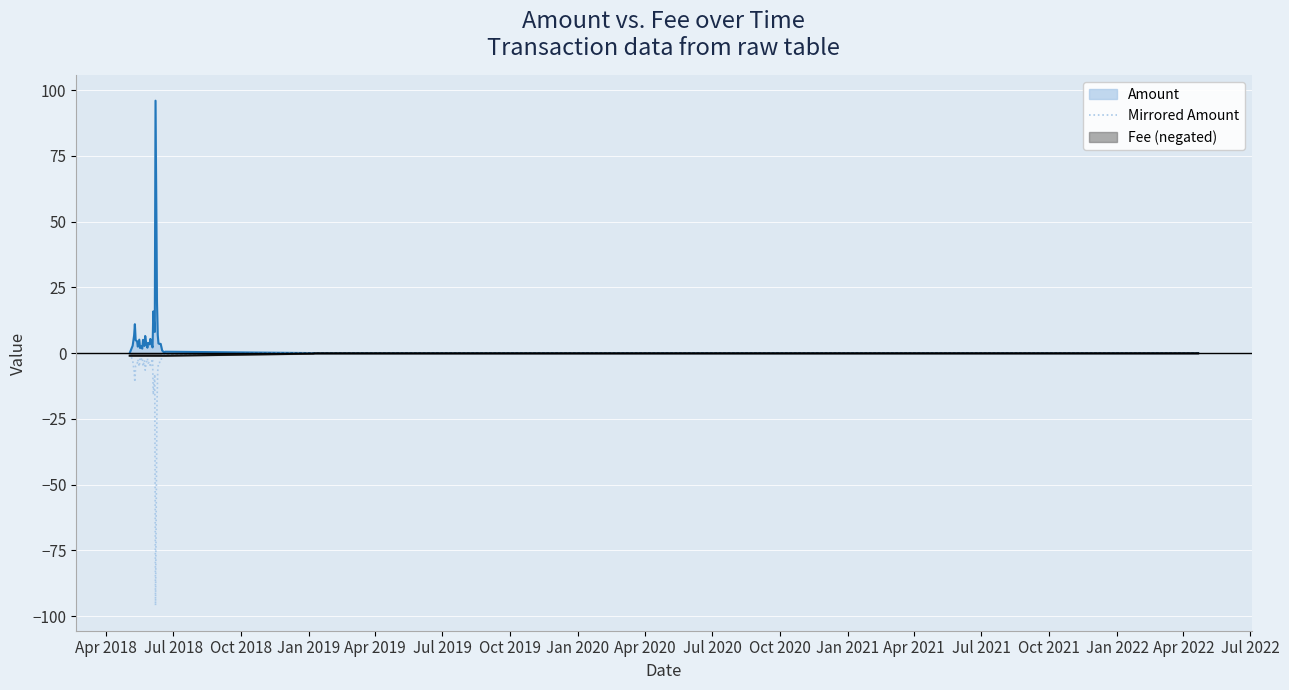

Reading left to right, what are all the values shown in this chart?

-0.0	-2.8	-6.8	-11.0	-4.9	-4.5	-2.4	-5.1	-1.9	-2.6	-1.7	-5.0	-2.7	-6.5	-4.5	-2.0	-3.8	-3.3	-5.4	-4.2	-2.2	-15.9	-8.0	-96.0	-19.2	-7.0	-3.6	-3.5	-3.5	-1.0	-0.1	-0.5	-0.0	-0.0	-0.0	-0.0